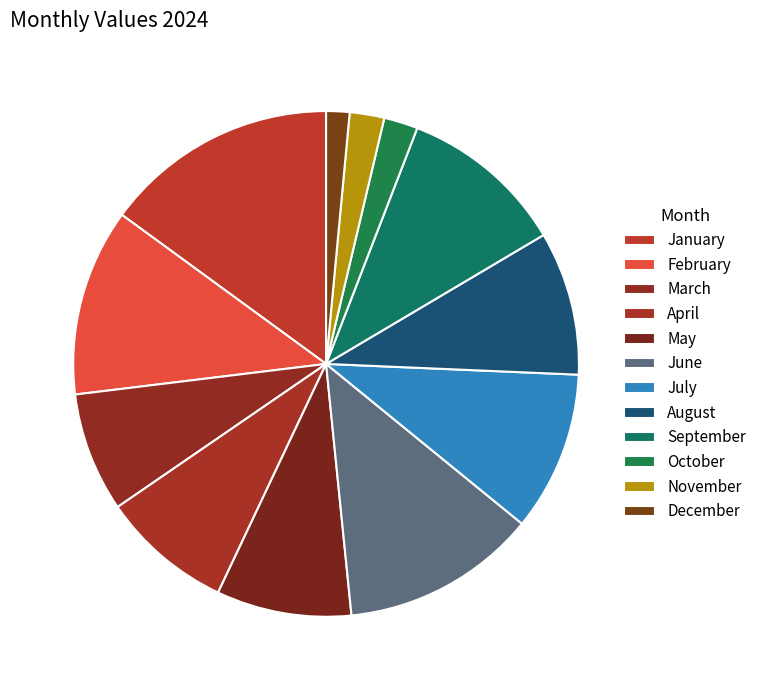

Count the number of slices in the pie.

12